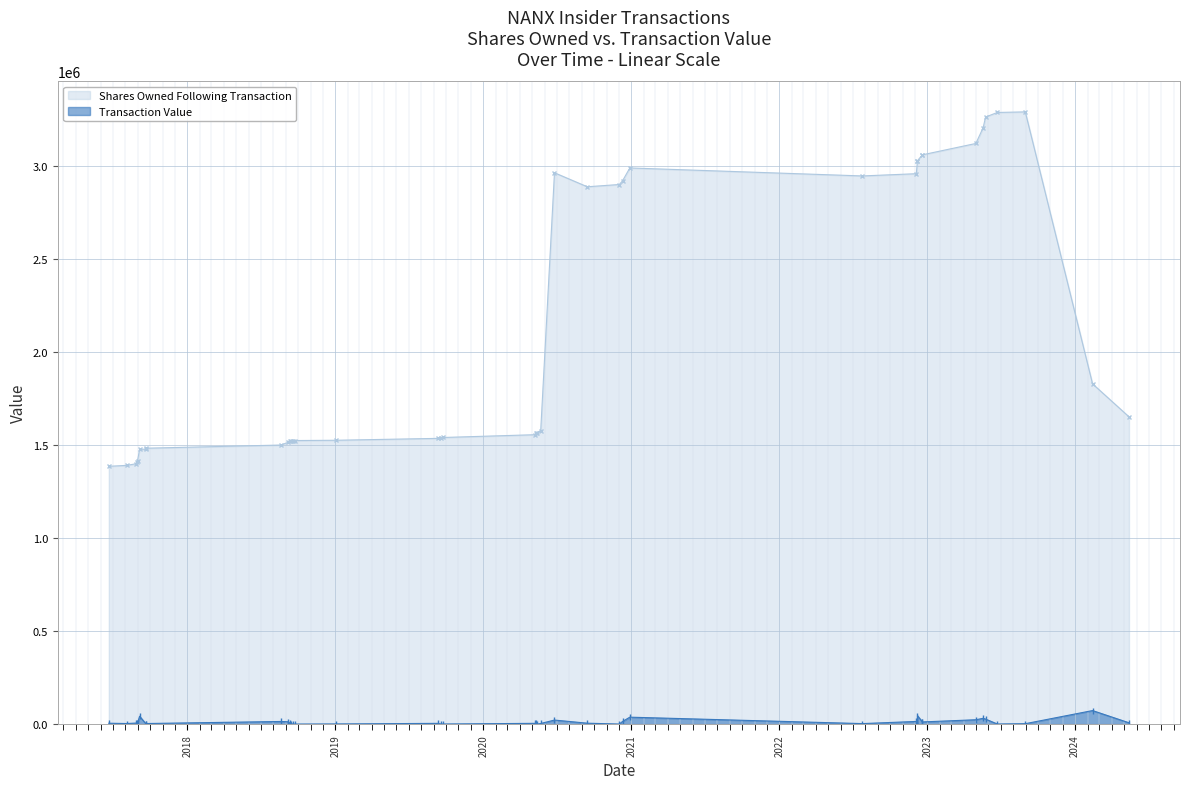

Rank the series at 2018-09-07 from lowest to highest value.

Transaction Value, Shares Owned Following Transaction